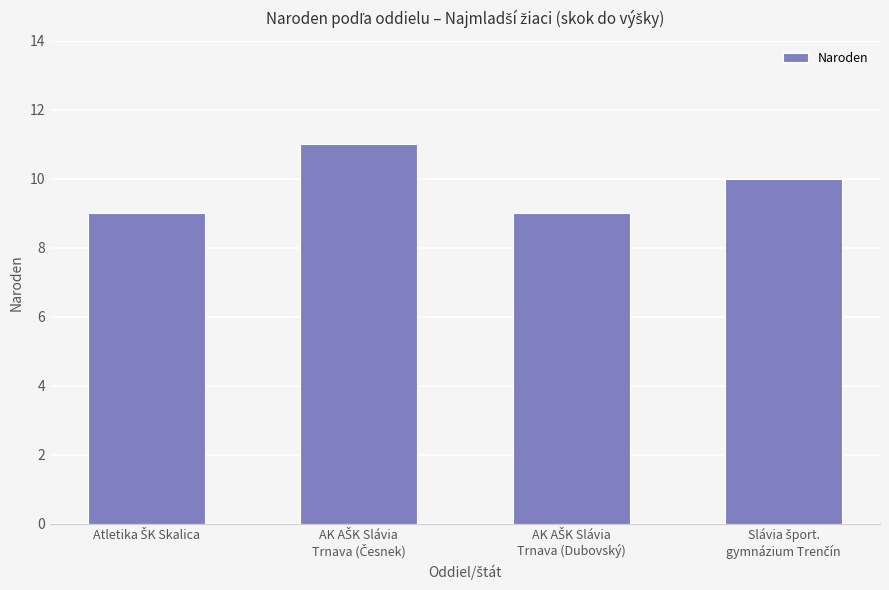

What is the greatest value displayed?

11